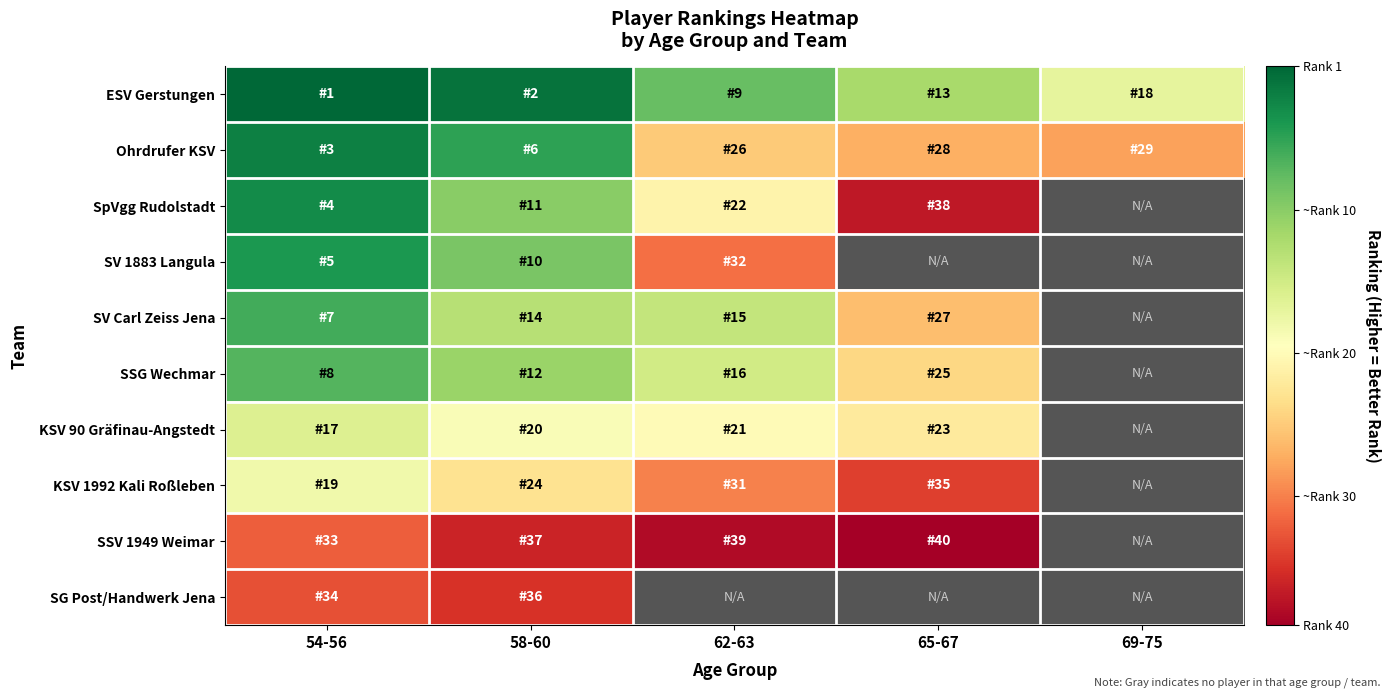

The value of ESV Gerstungen at 54-56 is 53.1. True or false?

False